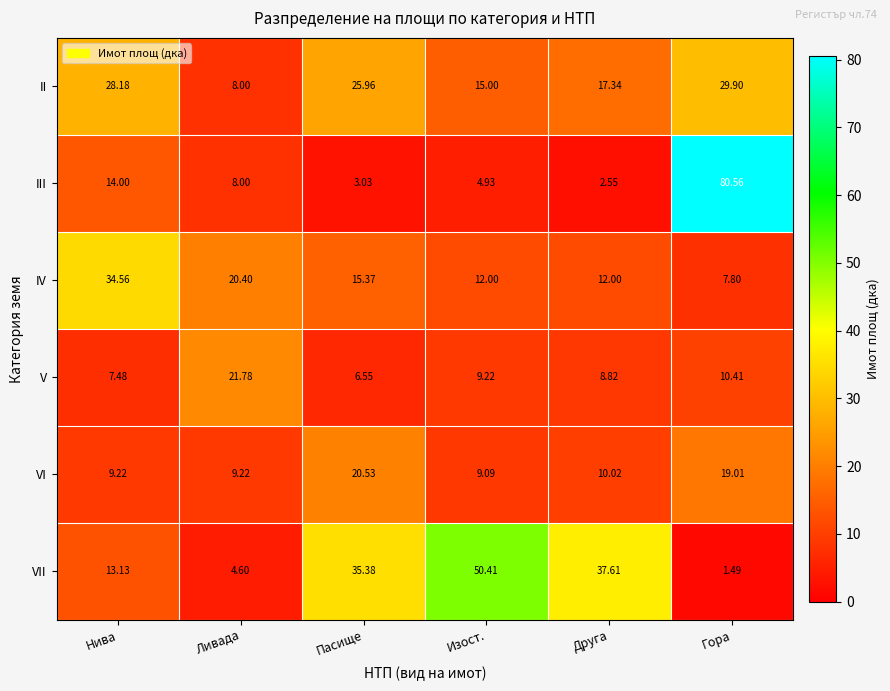

At which category is the sum across all series the highest?

Гора